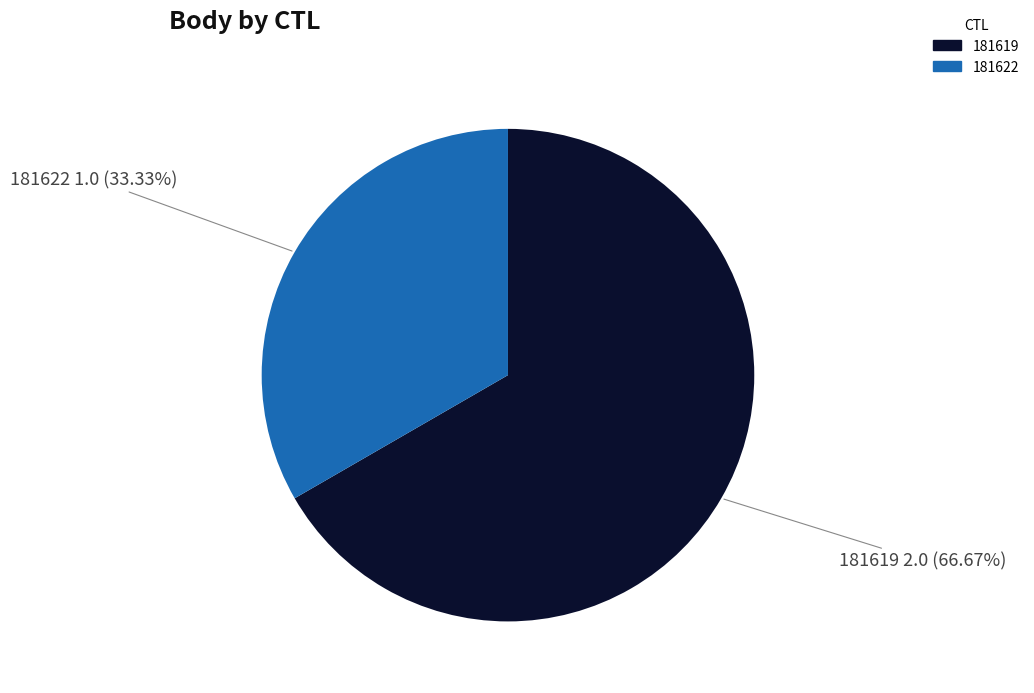

To the nearest percent, what is the difference between the 181619 and 181622 slice percentages?

33%